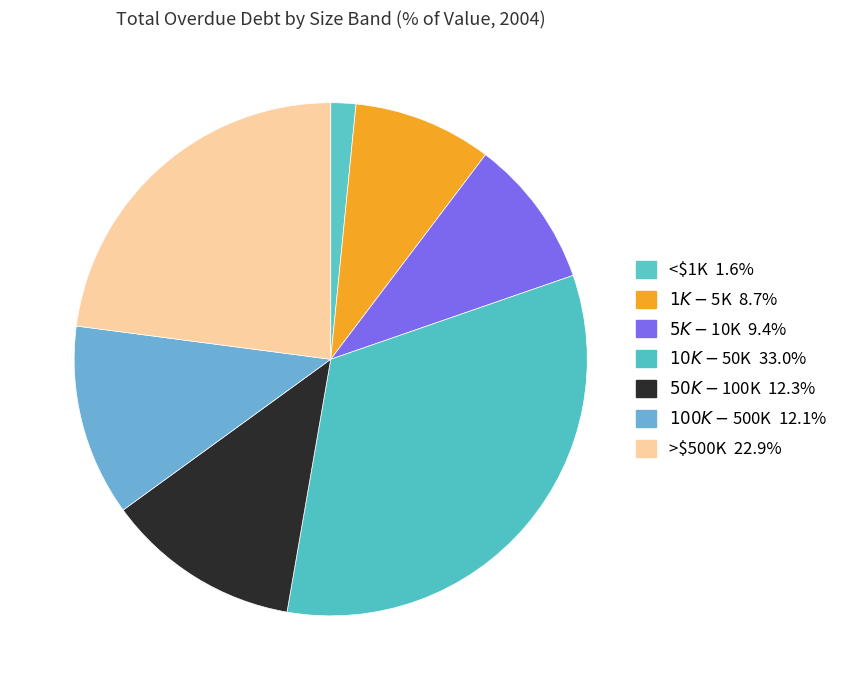

Does $10K-$50K account for over 50% of the chart?

No